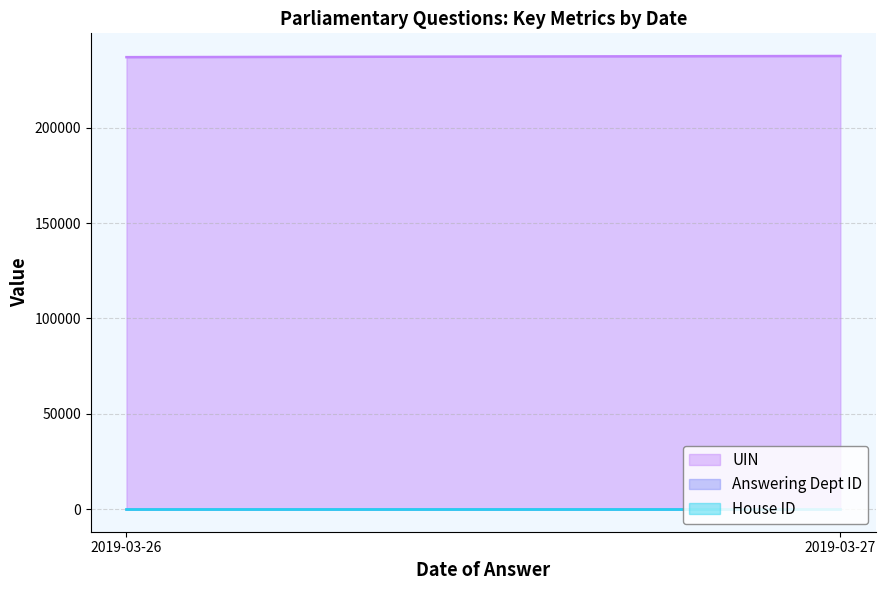

Reading left to right, extract all data points from this chart.

UIN: 237007	237623
Answering Dept ID: 29	29
House ID: 1	1